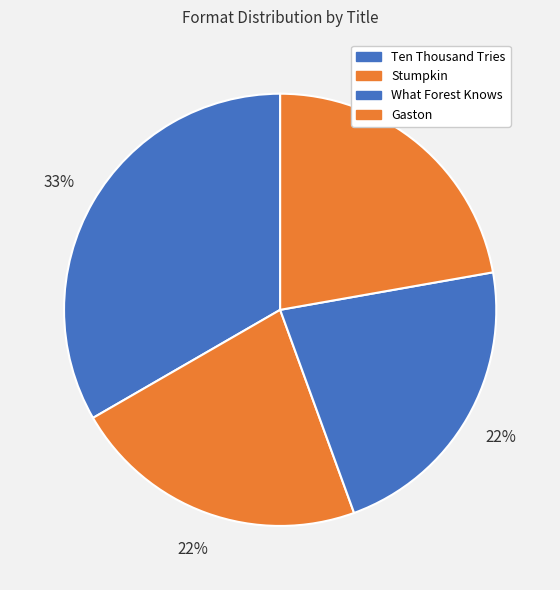

Count the number of slices in the pie.

4